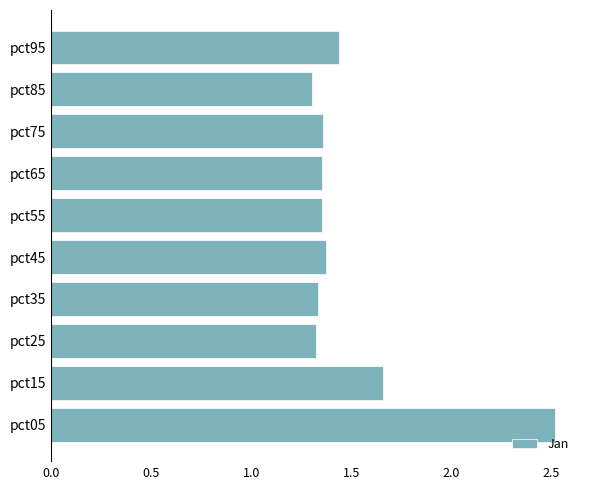

What is the sum of all values?

15.0